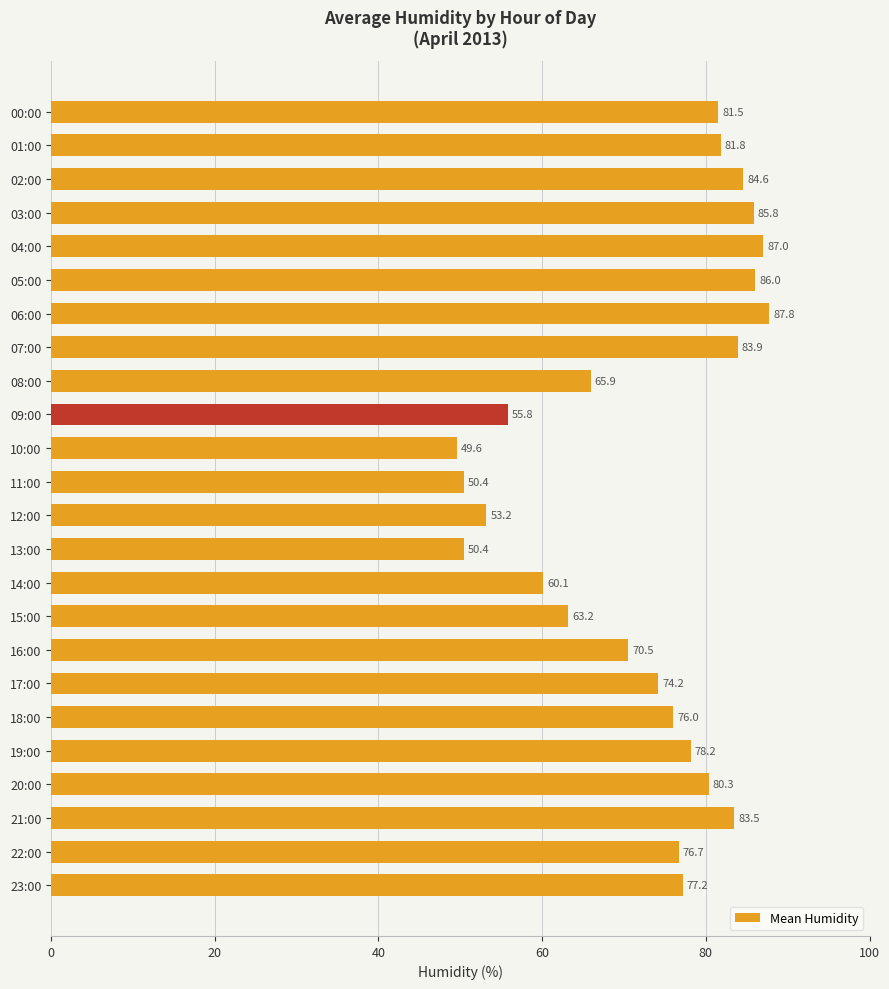

Reading top to bottom, transcribe all the data shown in this chart.

81.5	81.8	84.6	85.8	87.0	86.0	87.8	83.9	65.9	55.8	49.6	50.4	53.2	50.4	60.1	63.2	70.5	74.2	76.0	78.2	80.3	83.5	76.7	77.2